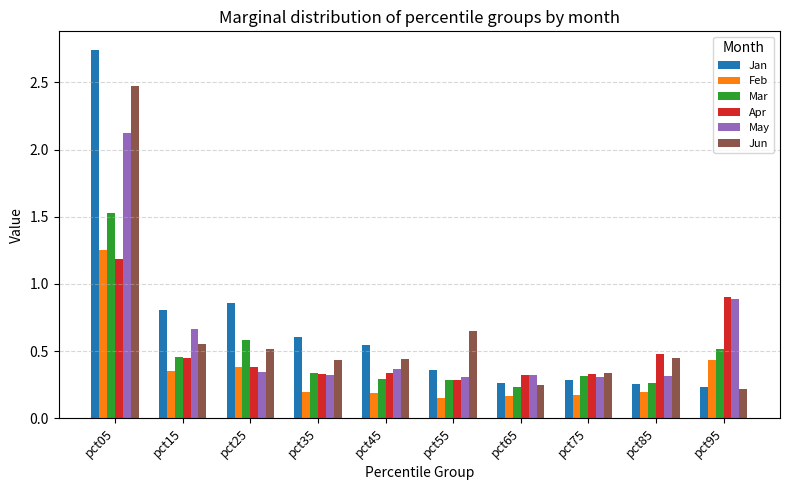

How many Apr values are between 0 and 1?

9